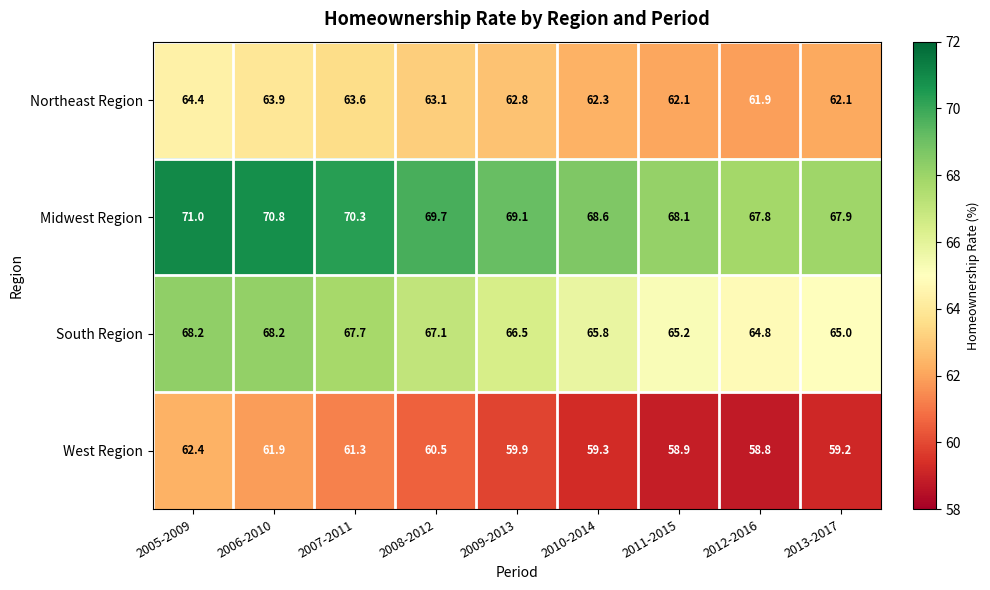

What is the maximum value for Midwest Region?

71.0